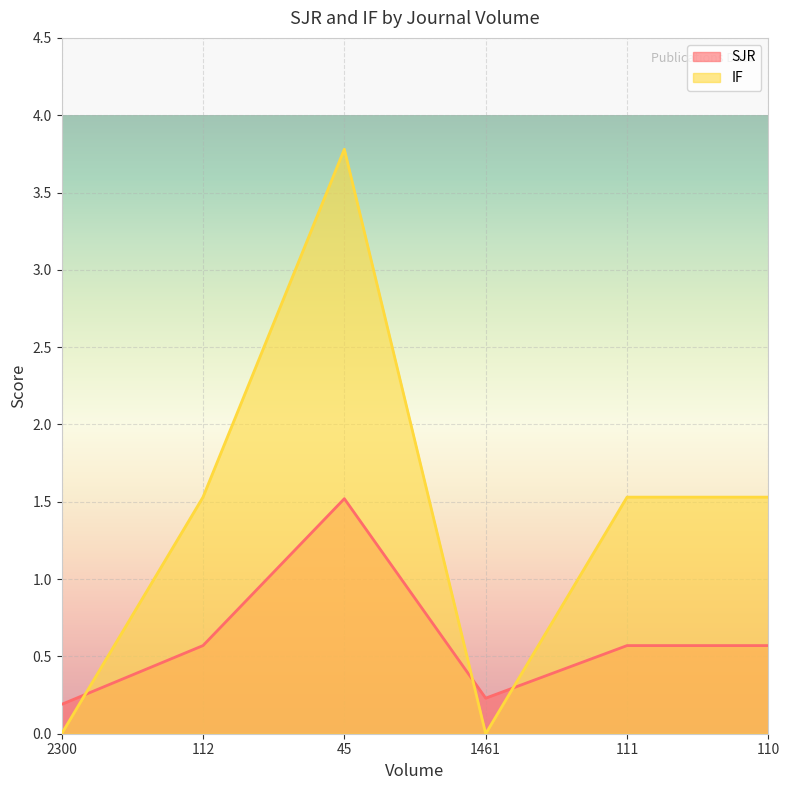

Between 1461 and 111, which series saw the biggest shift?

IF